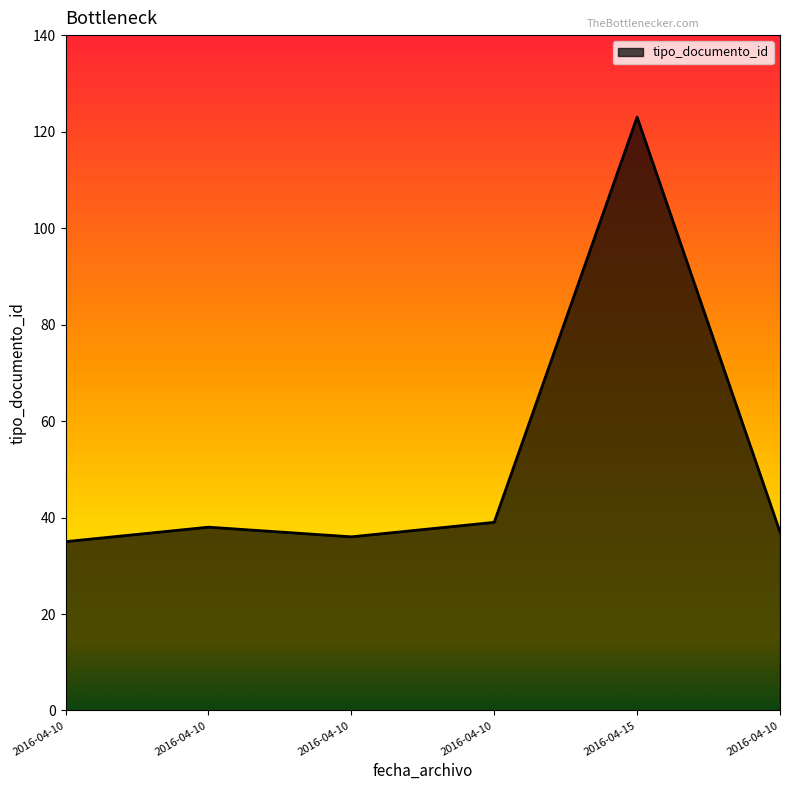

Is it true that the value at 2016-04-10 is 61?

False